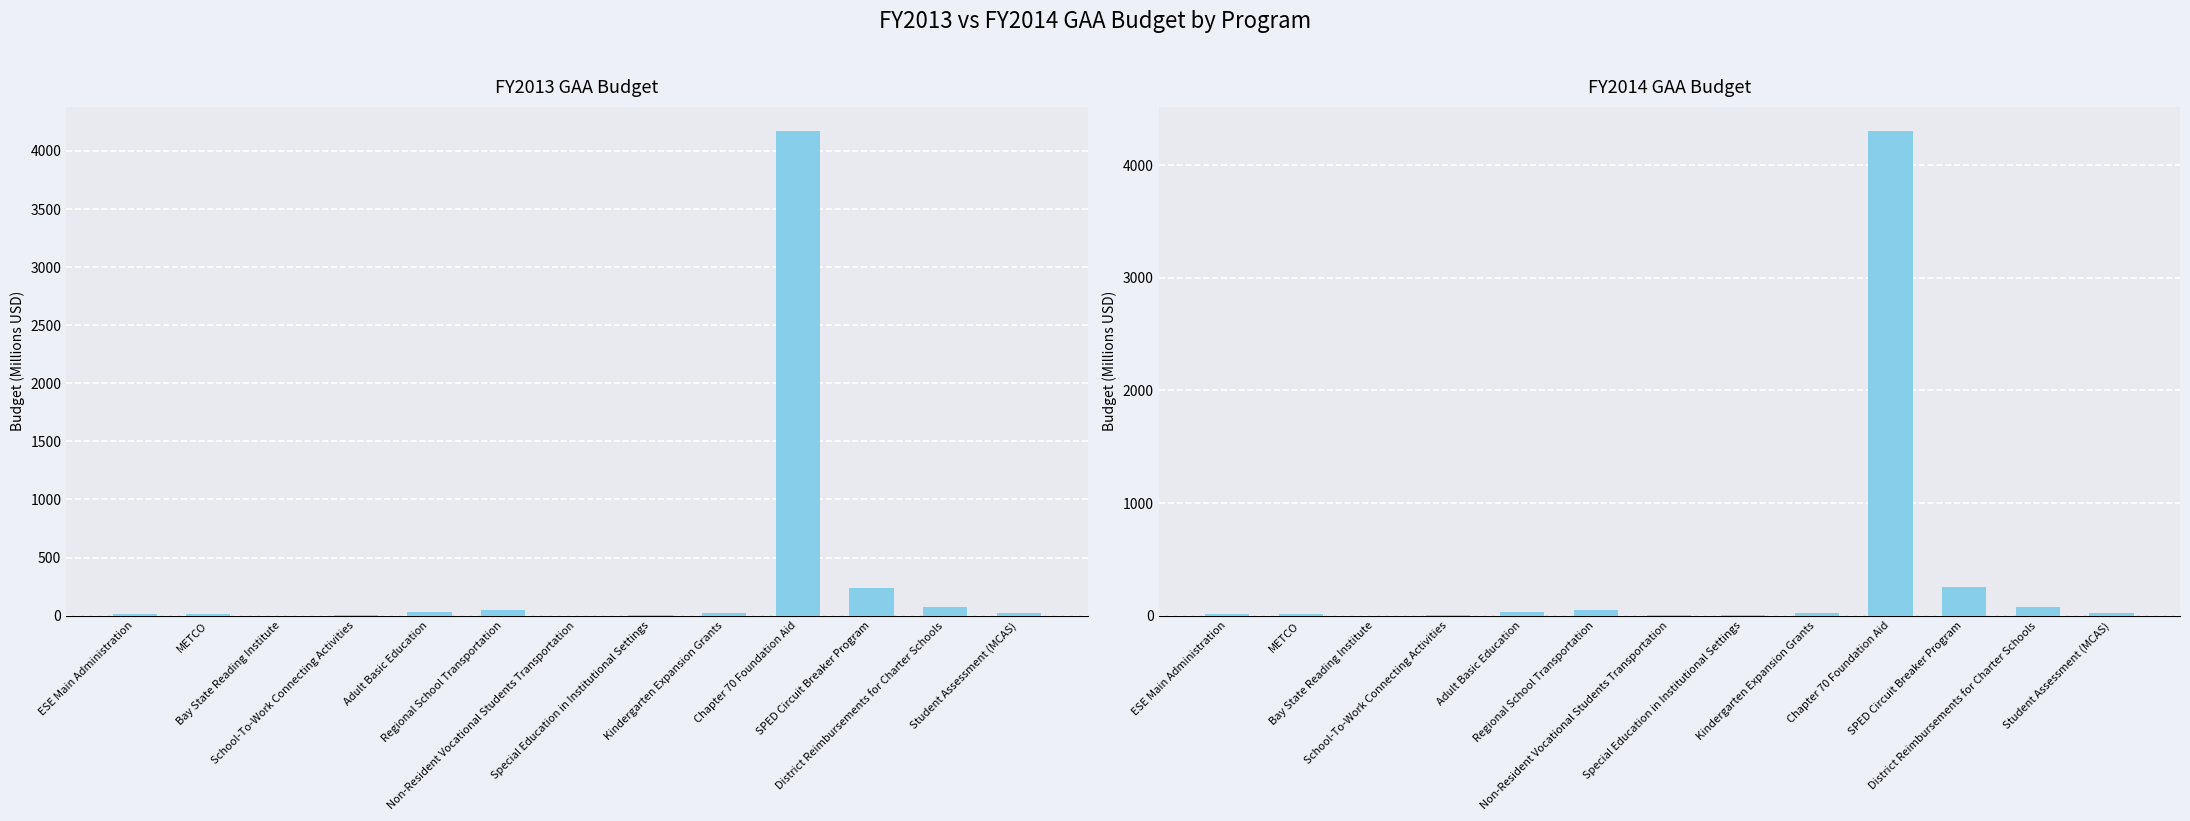

Which category has the lowest value in the FY2013 GAA series?

Non-Resident Vocational Students Transportation